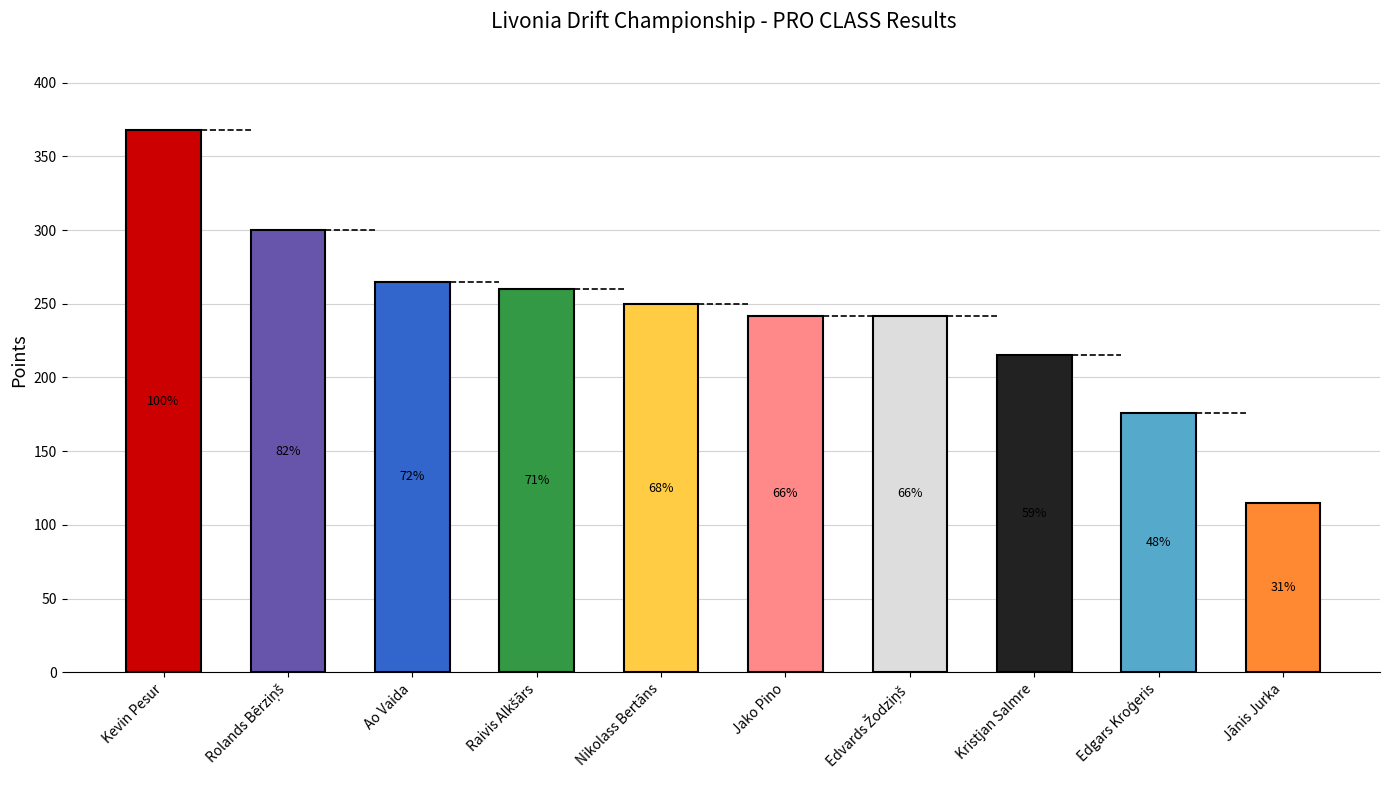

Where is the data nearest to the value 241?

Jako Pino